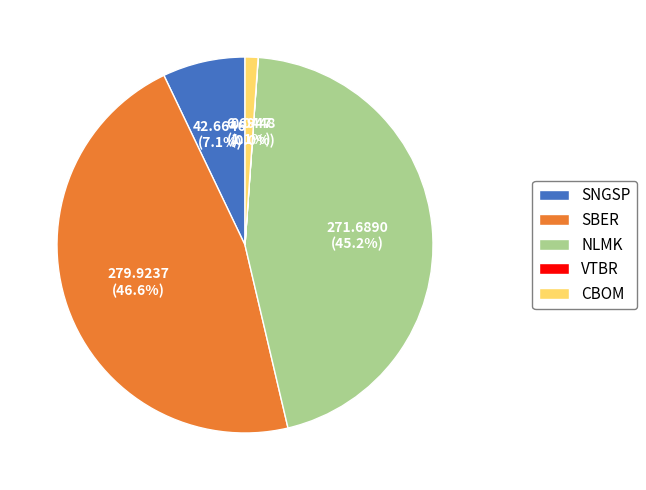

Between NLMK and SBER, which is larger?

SBER